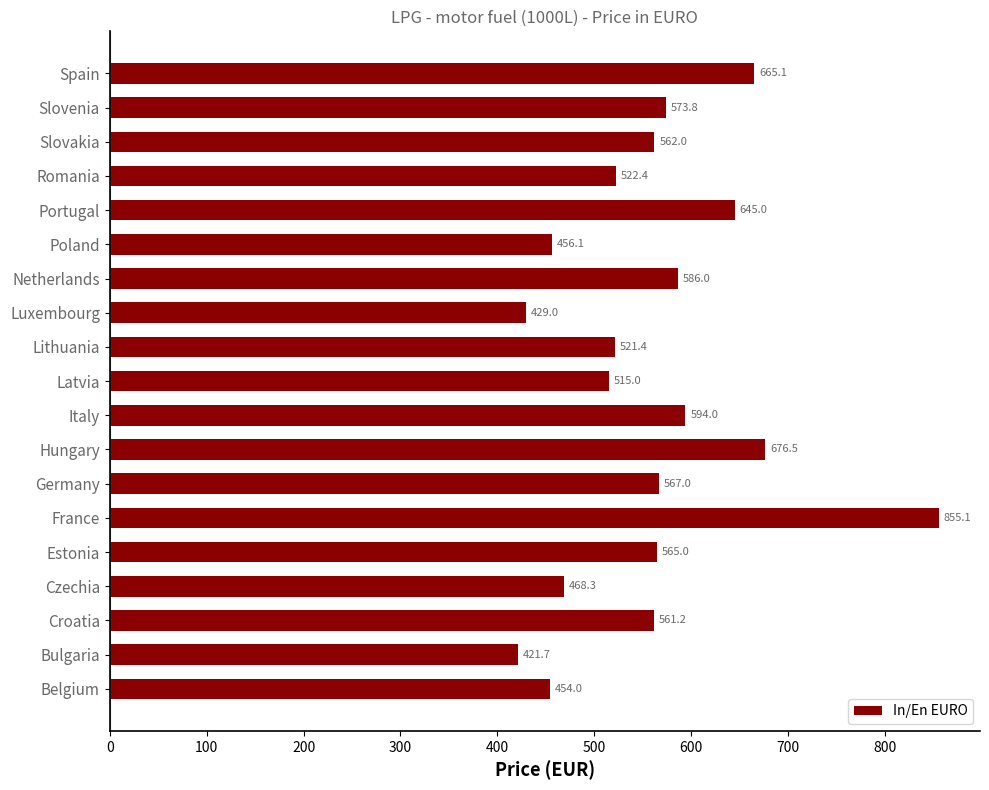

How many values are below 562?

9